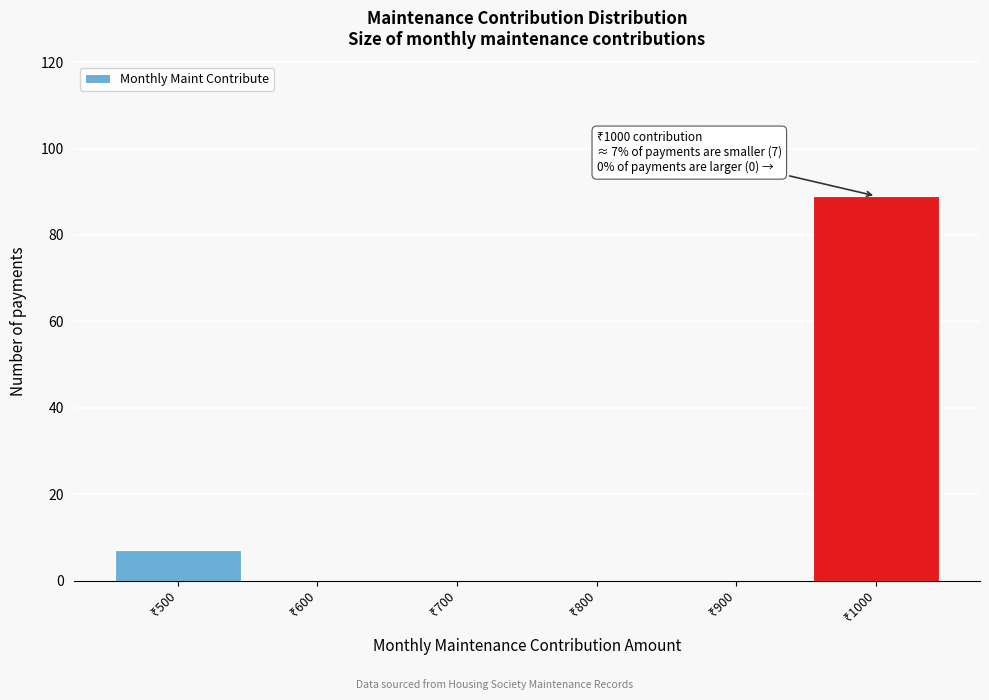

What is the maximum value shown in the chart?

89